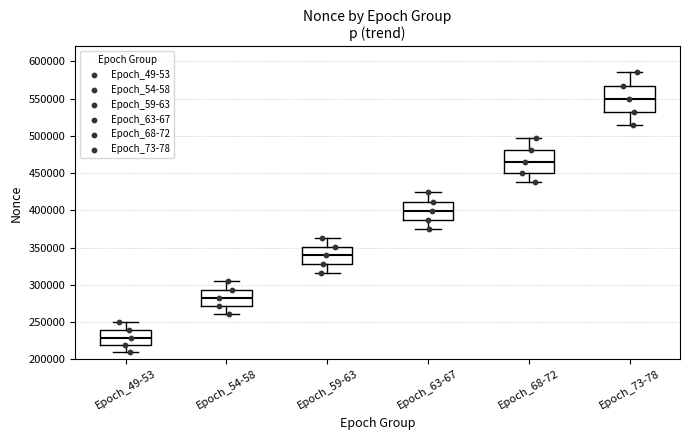

Which box is the tallest, from its lower edge to its upper edge?

Epoch_73-78